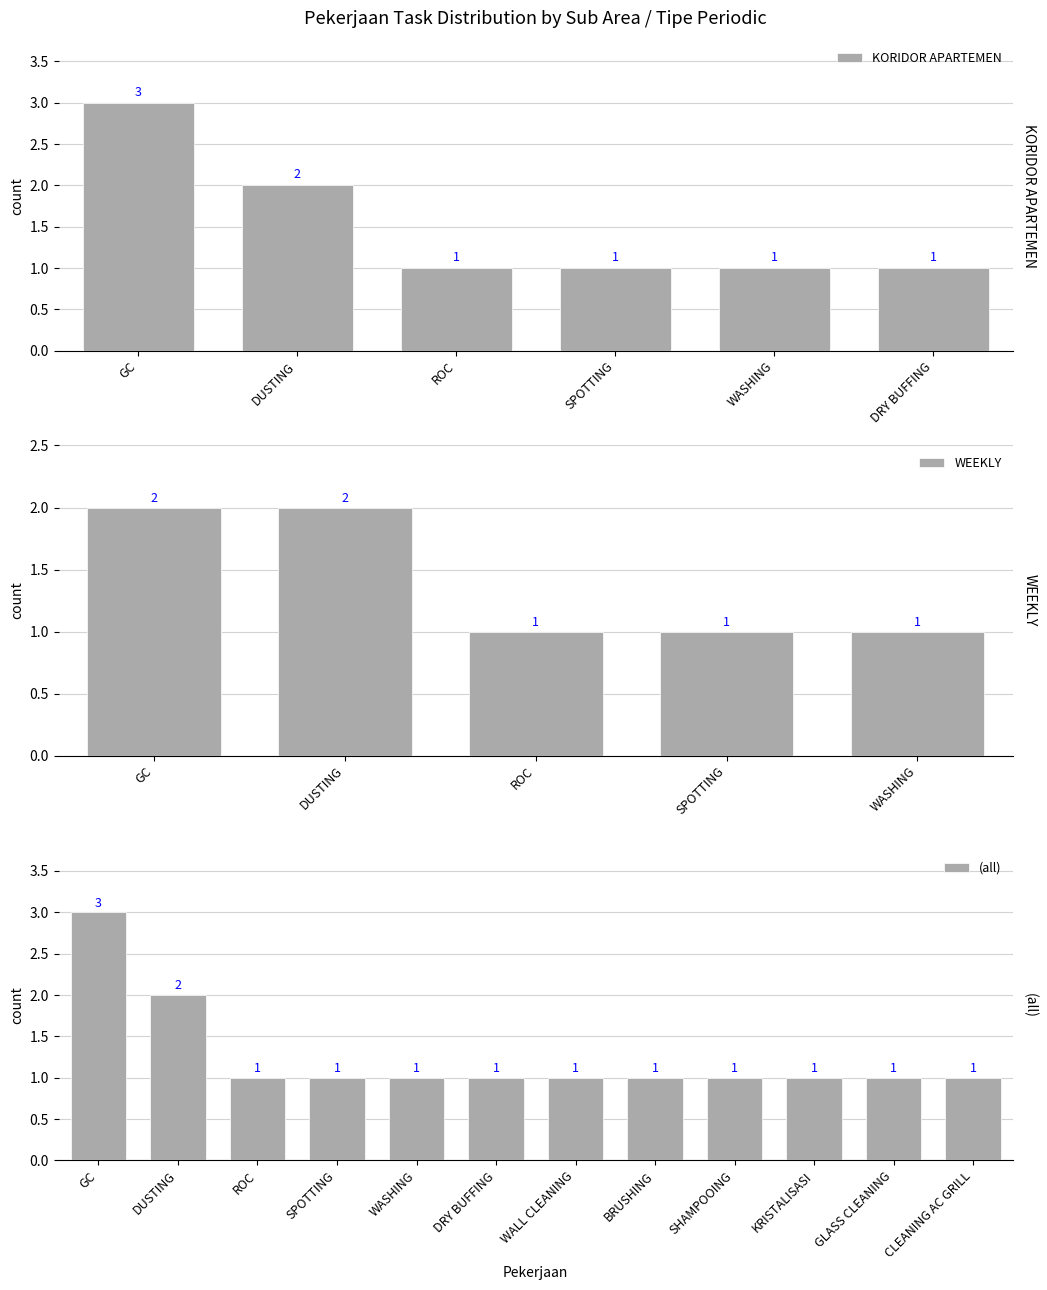

What is the change in value from GC to CLEANING AC GRILL?

-2